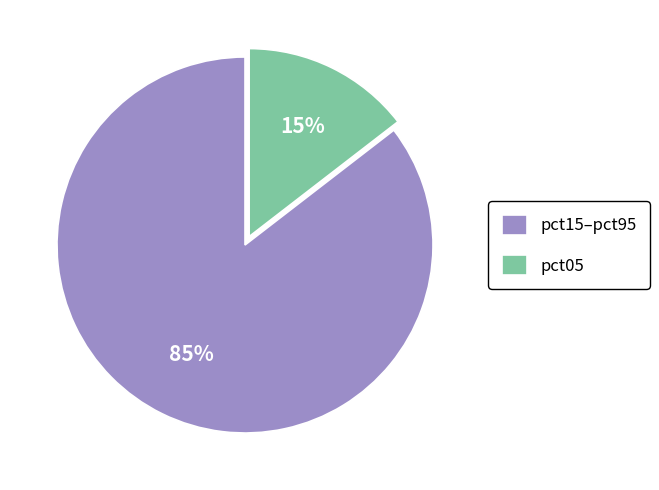

Count the number of slices in the pie.

2